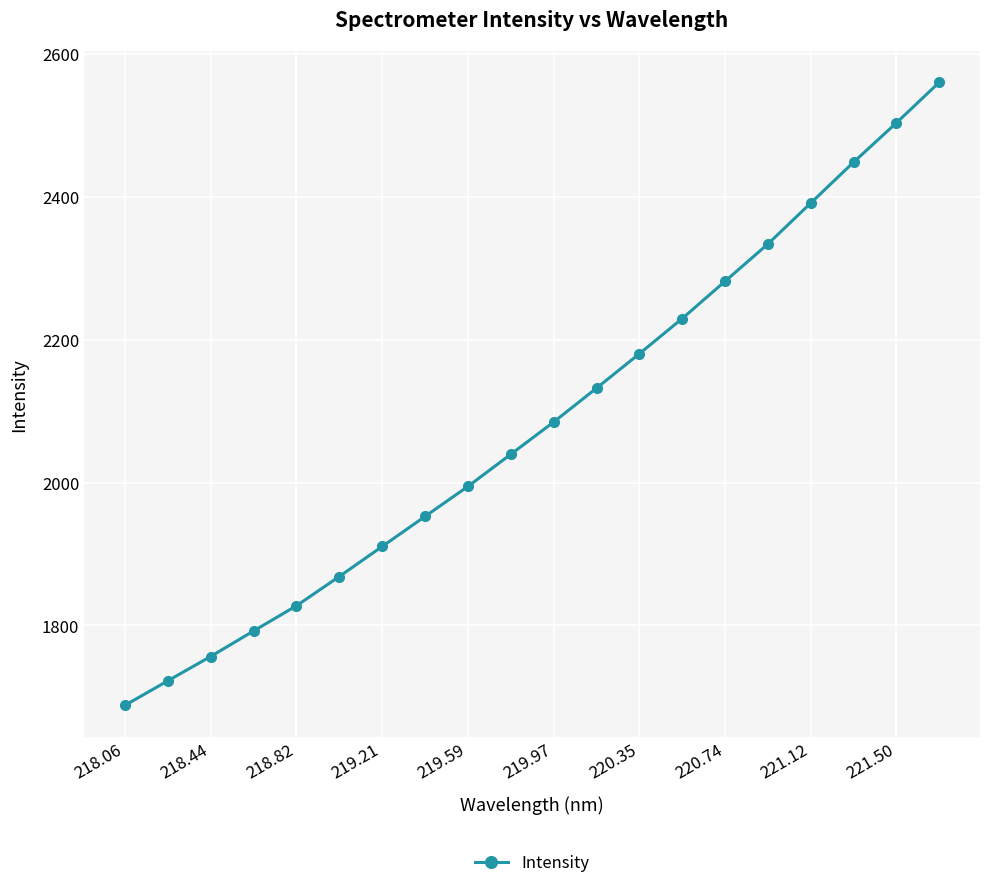

What is the value of the 16th point from the left?

2334.1